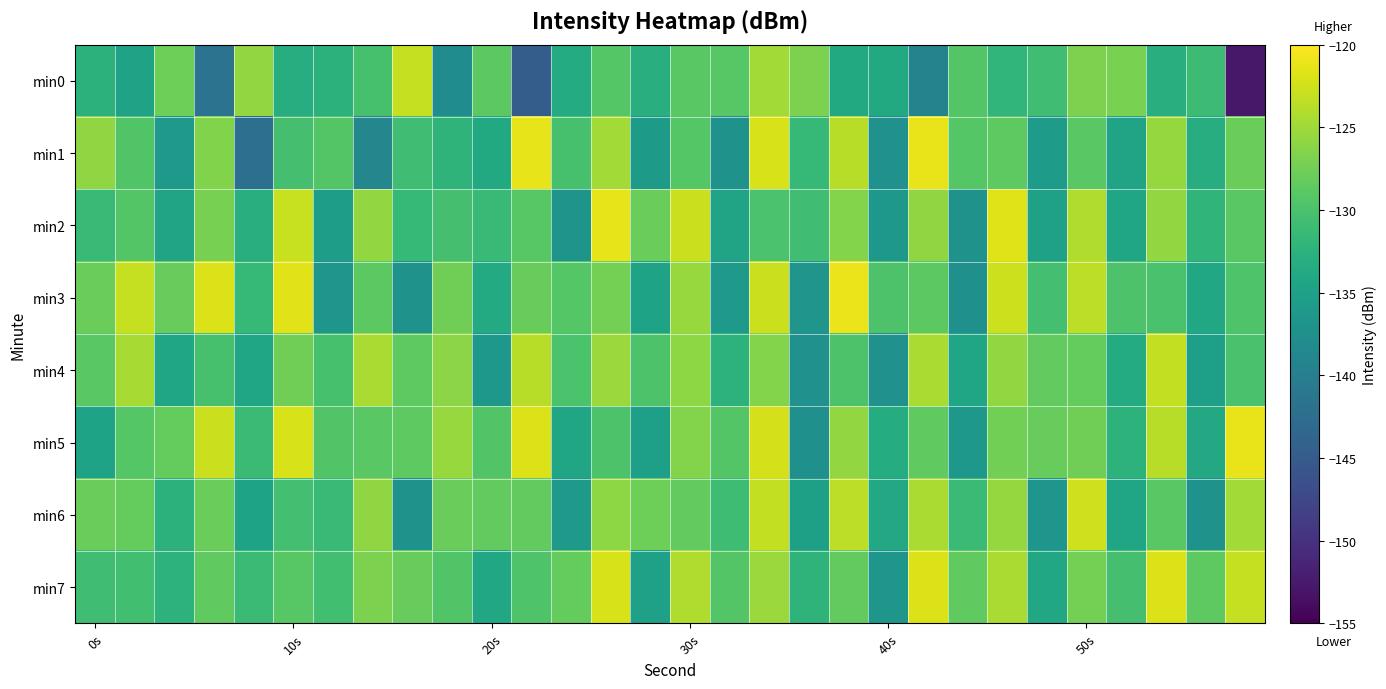

Count the number of categories in the chart.

30